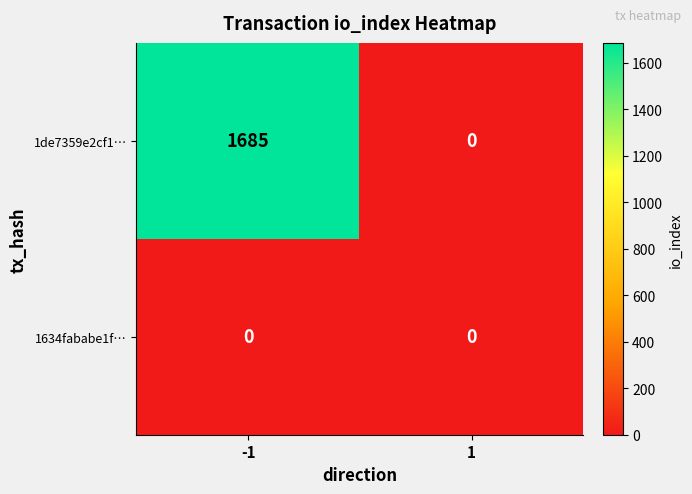

At how many categories does at least one series exceed 210?

1